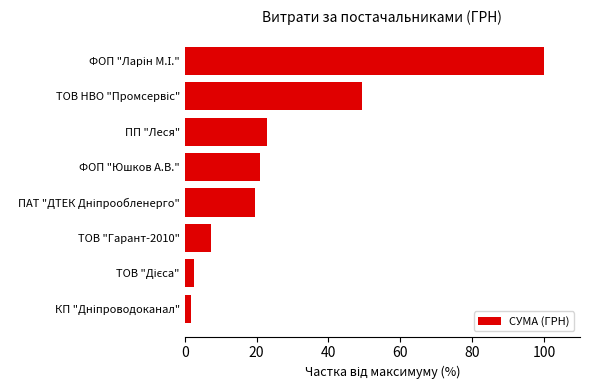

What is the greatest value displayed?

100.0